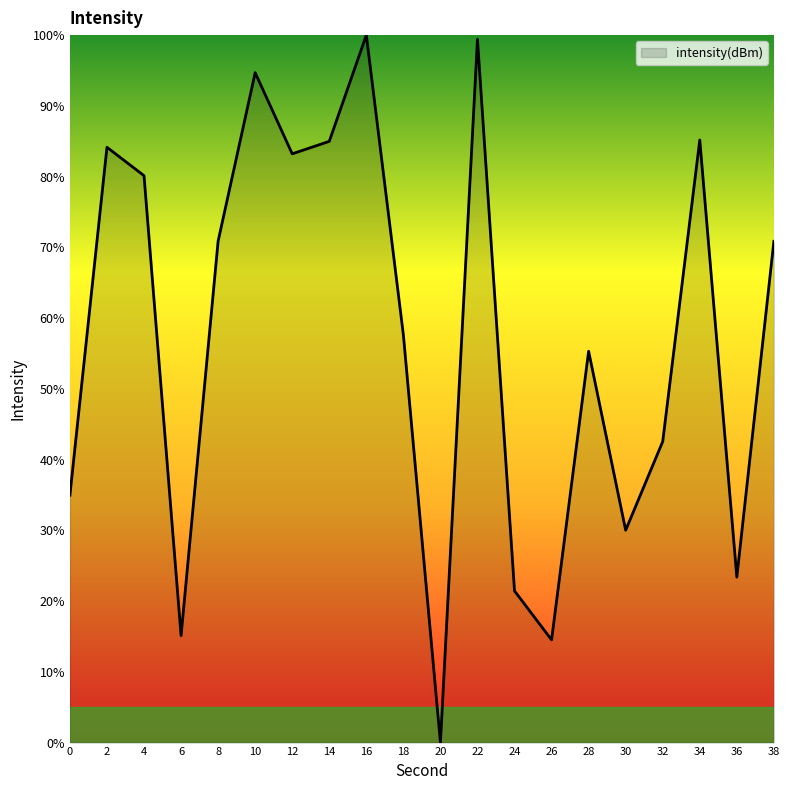

What is the difference between the maximum and second lowest values?

85.5